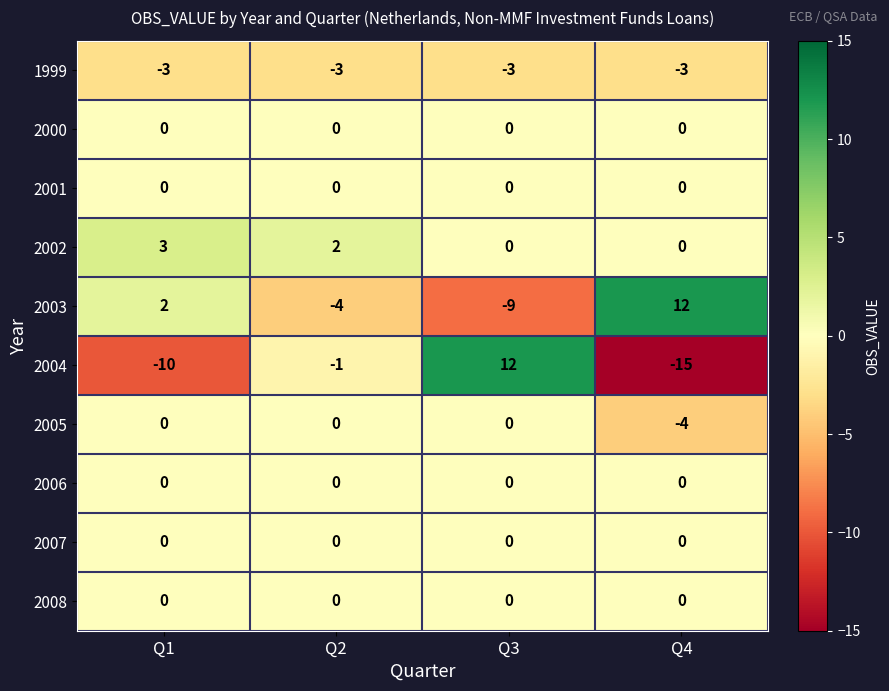

How many data points does each series have?

4